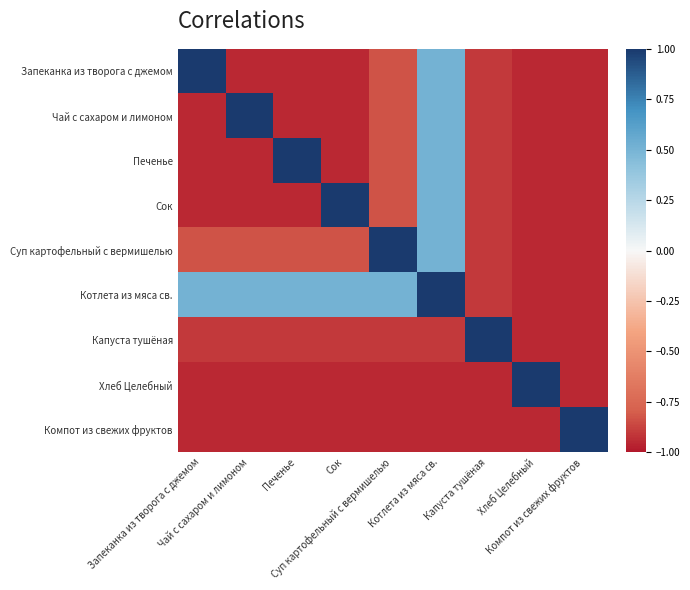

Which series has the largest total across all categories?

Котлета из мяса св.